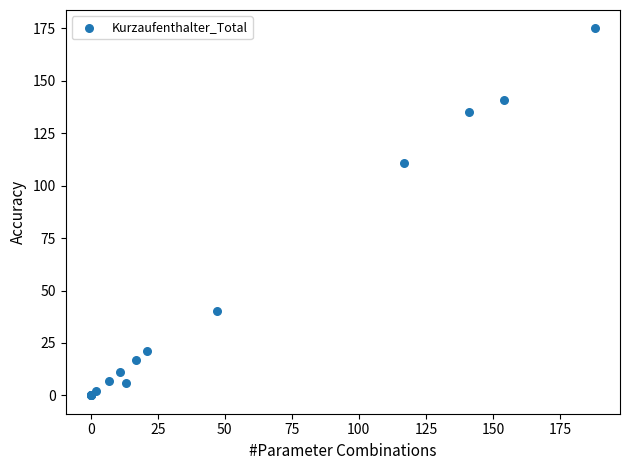

What Y value in the scatter plot is closest to 87?

111